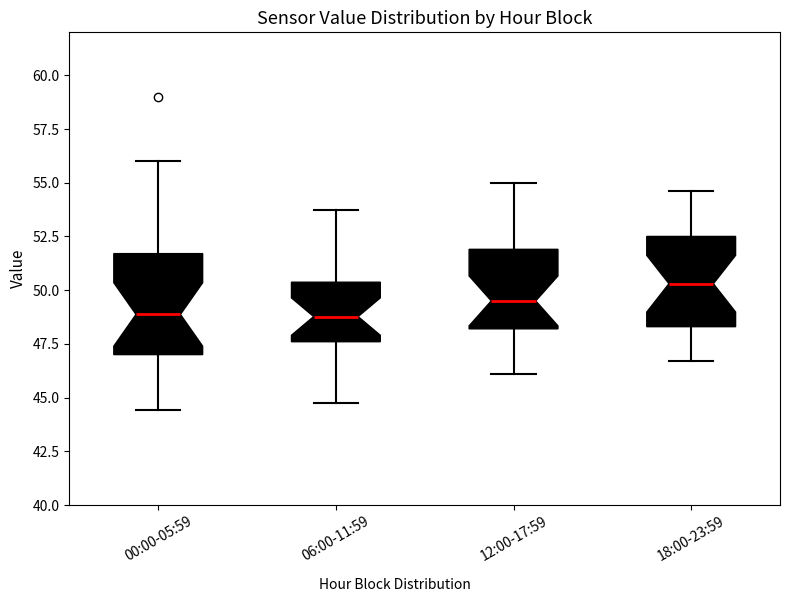

Which box is the tallest, from its lower edge to its upper edge?

00:00-05:59